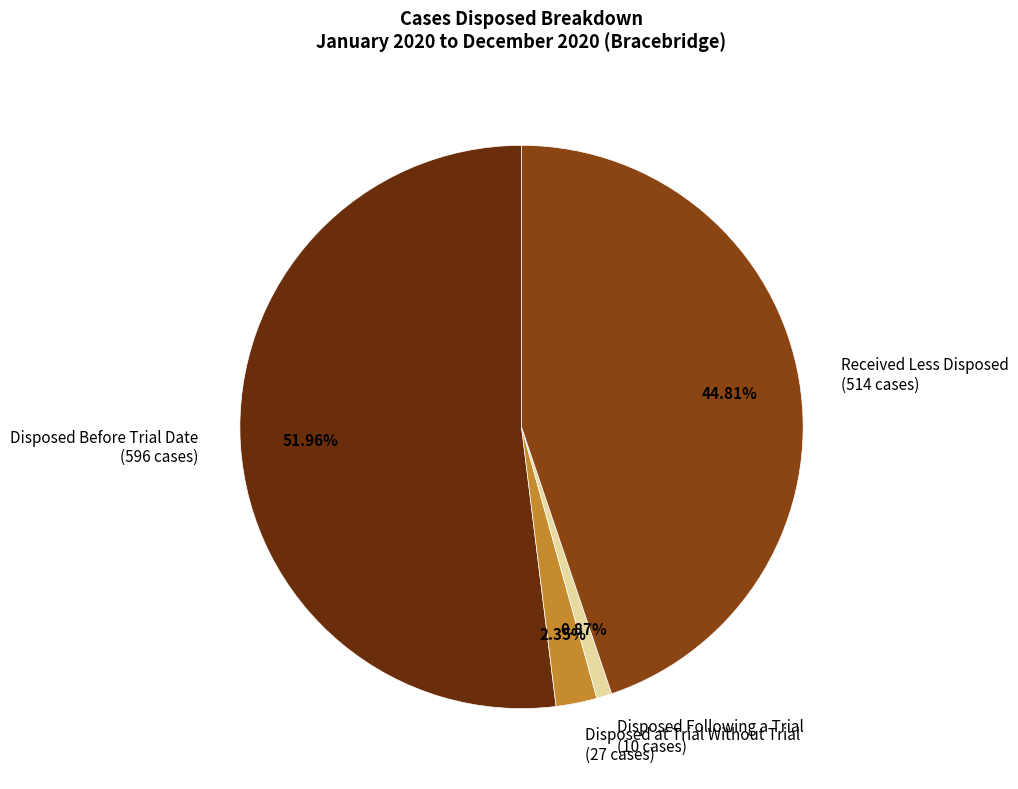

What is the smallest slice in the pie chart?

Disposed Following a Trial